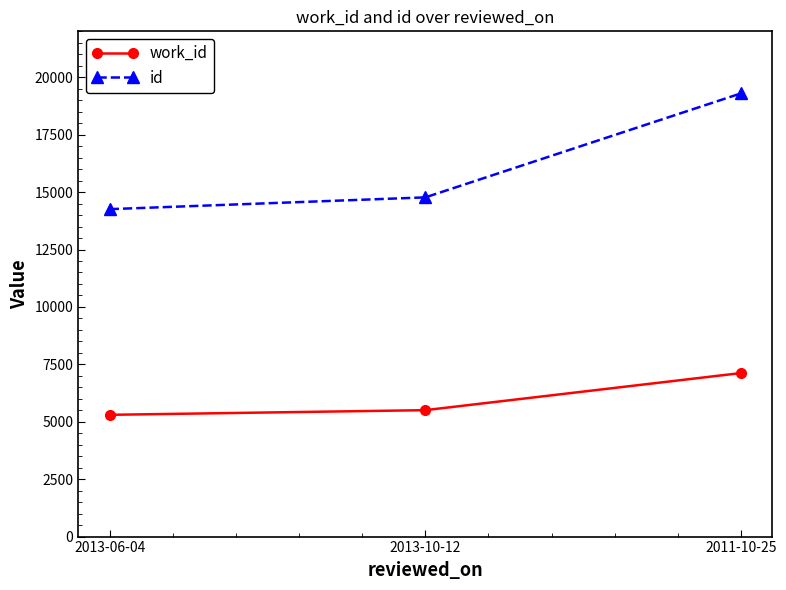

Where is work_id nearest to the value 6211?

2013-10-12